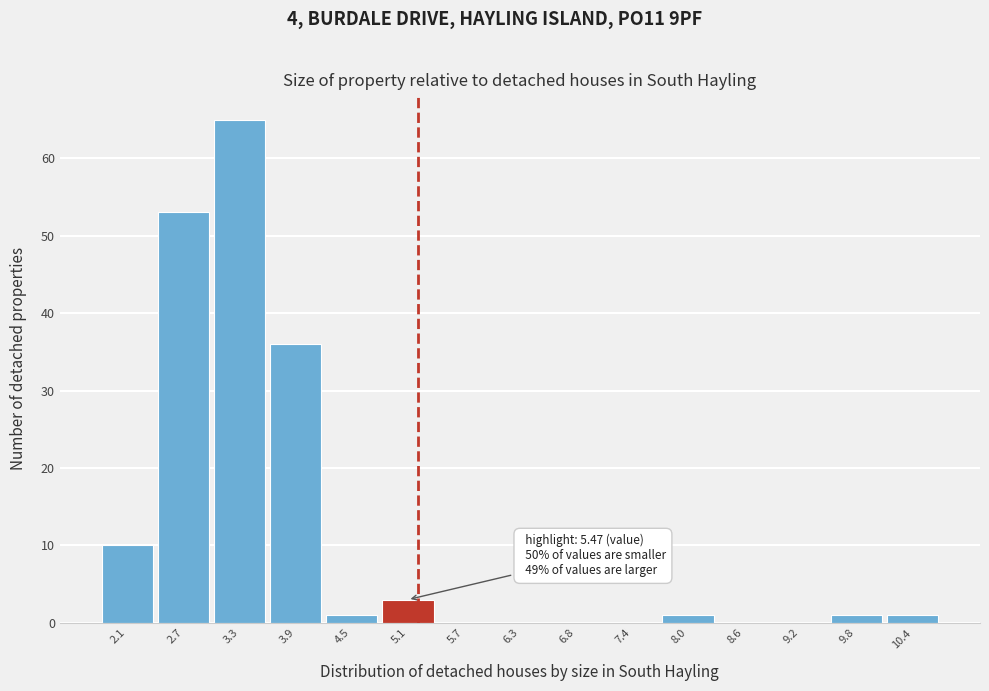

Reading left to right, transcribe all the data shown in this chart.

2.1=10	2.7=53	3.3=65	3.9=36	4.5=1	5.1=3	5.7=0	6.3=0	6.8=0	7.4=0	8.0=1	8.6=0	9.2=0	9.8=1	10.4=1